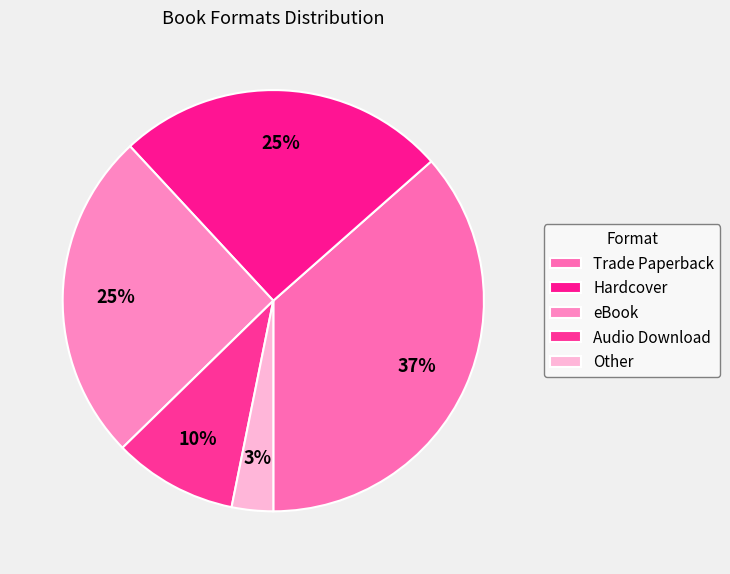

Do Trade Paperback and Hardcover together represent more than half of the pie?

Yes